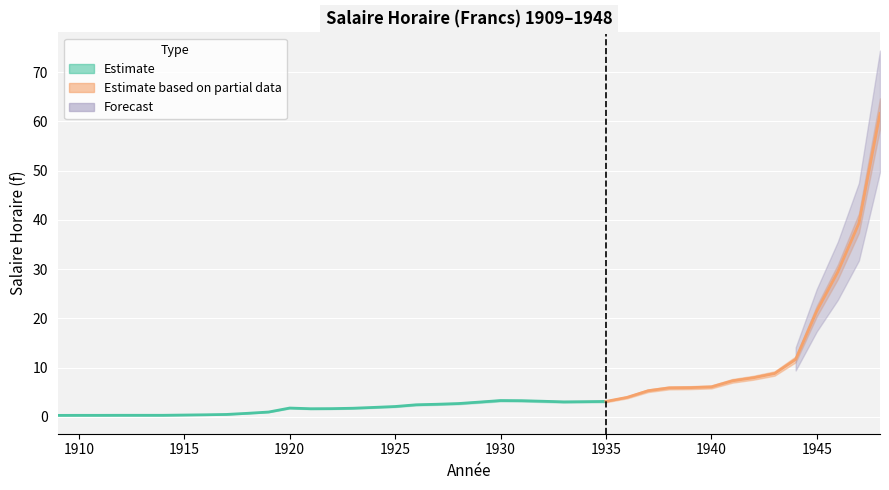

Is this an area chart (filled region under the line)?

No